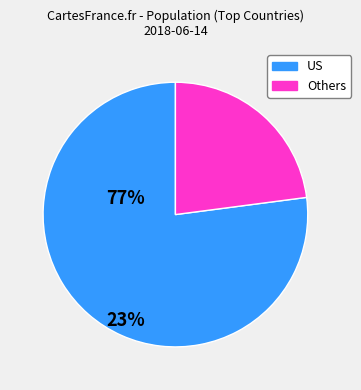

Is there a majority slice in this chart?

Yes